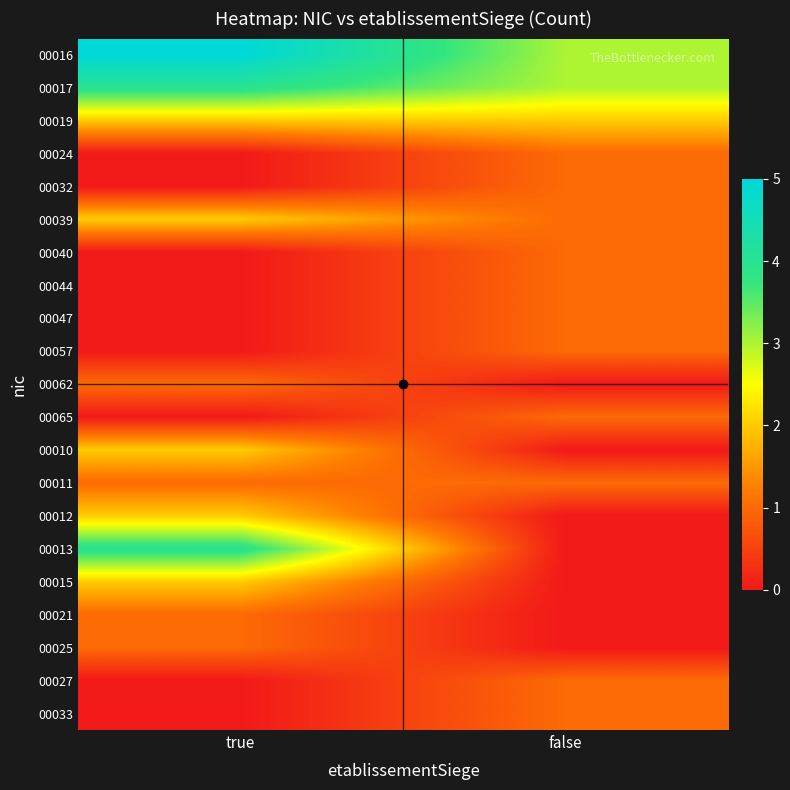

Between true and false, which is larger?

true